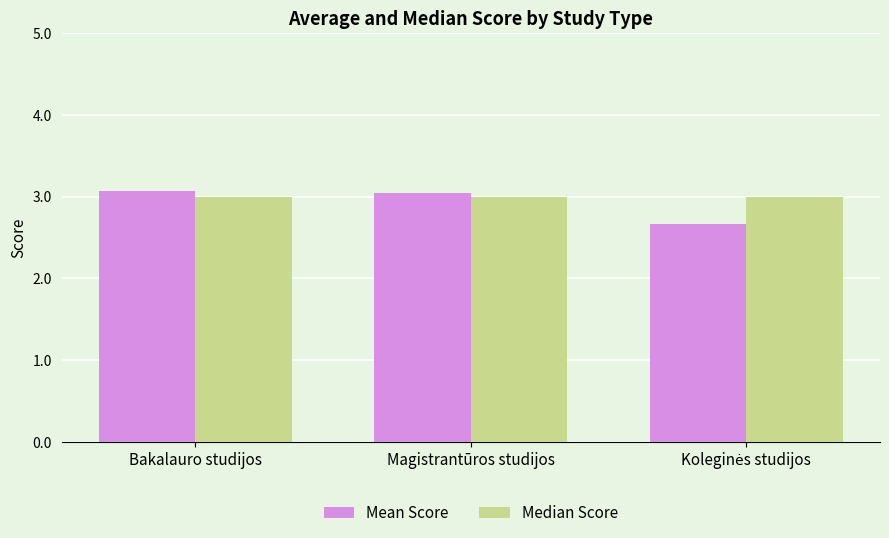

Count the number of data series in this chart.

2